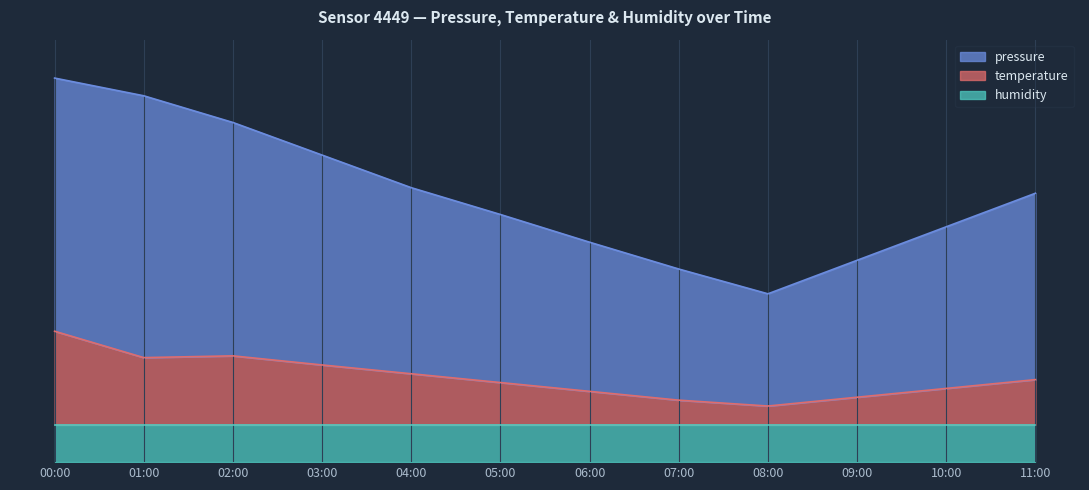

Which series has the largest range (max minus min)?

pressure